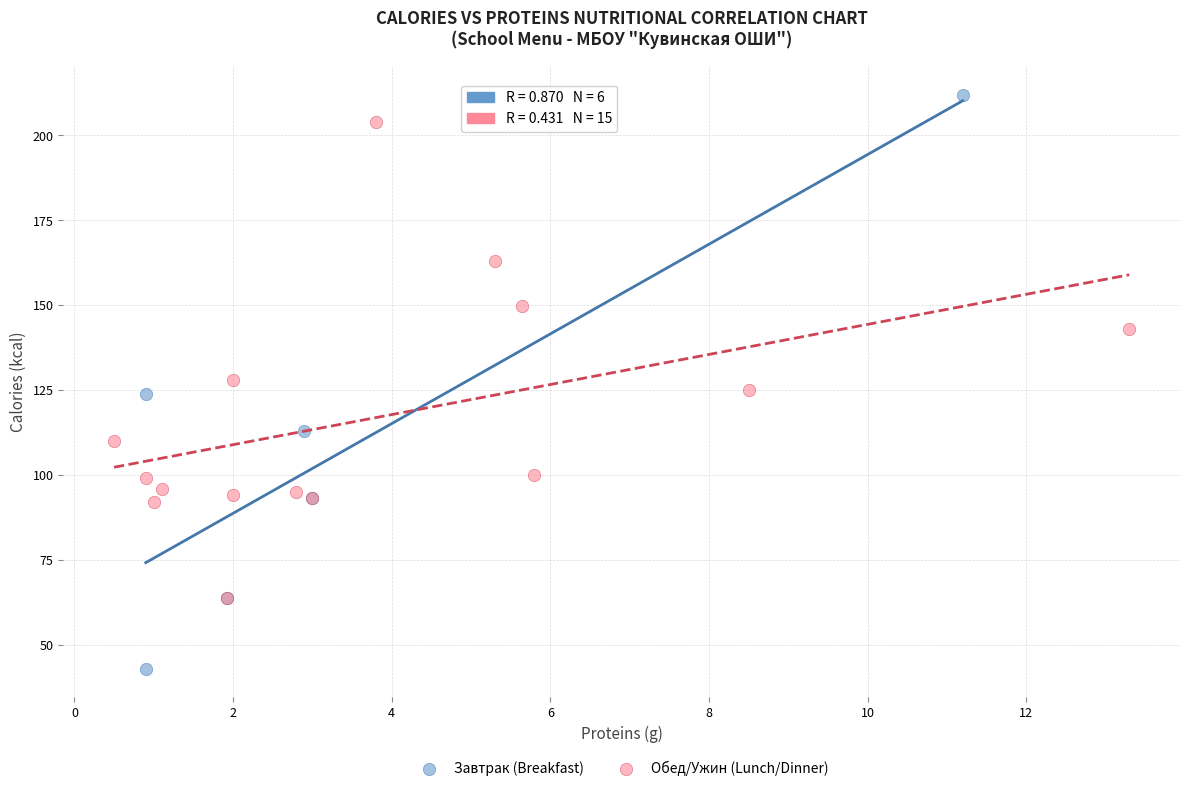

Which series reaches the maximum Y coordinate?

Завтрак (Breakfast)